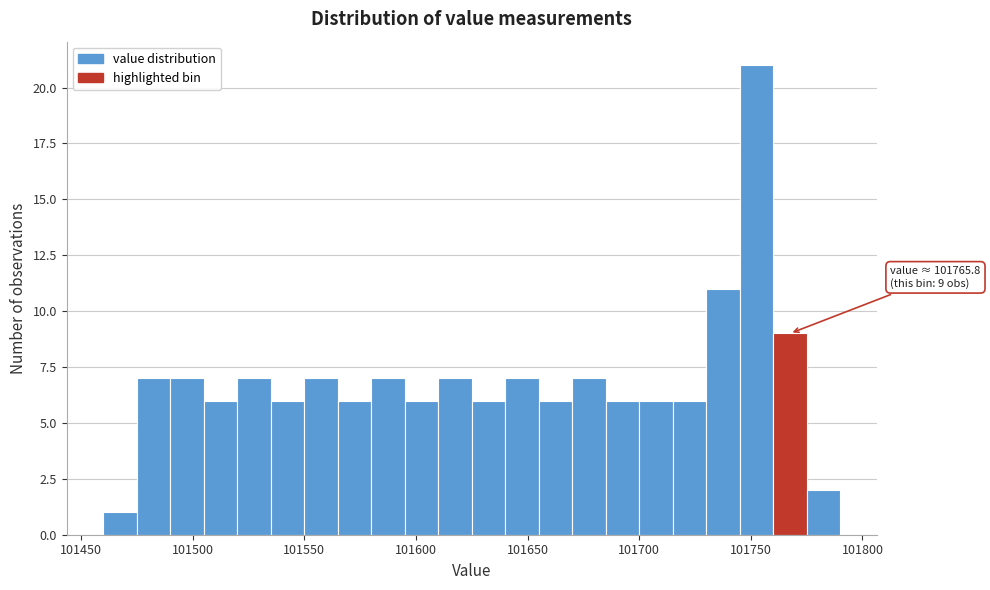

Around what value on the x-axis is the tallest bar? Give the approximate position of its centre, as read against the axis.

101755